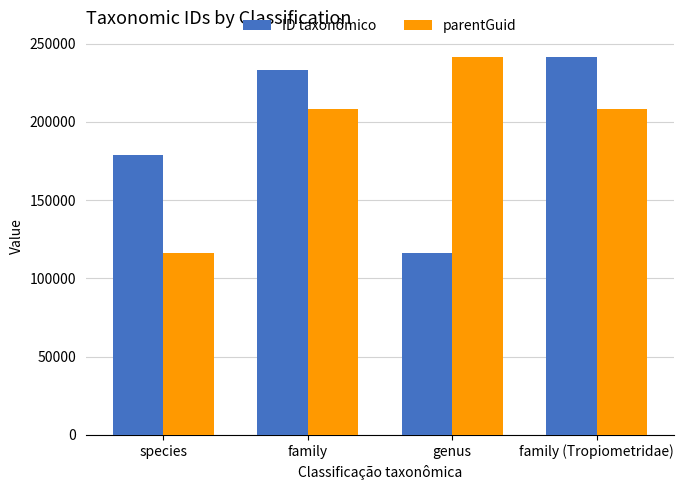

How many series are shown in this chart?

2